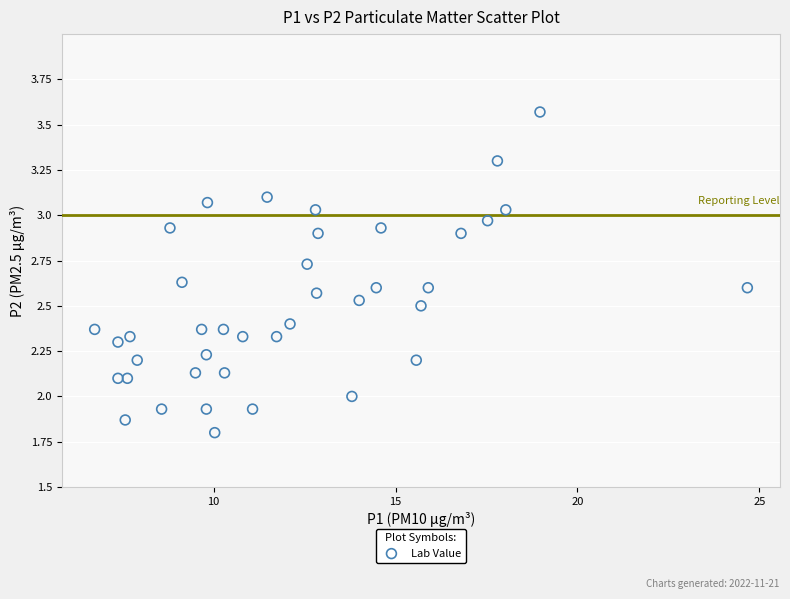

What is the range of X values (max minus min)?

17.9